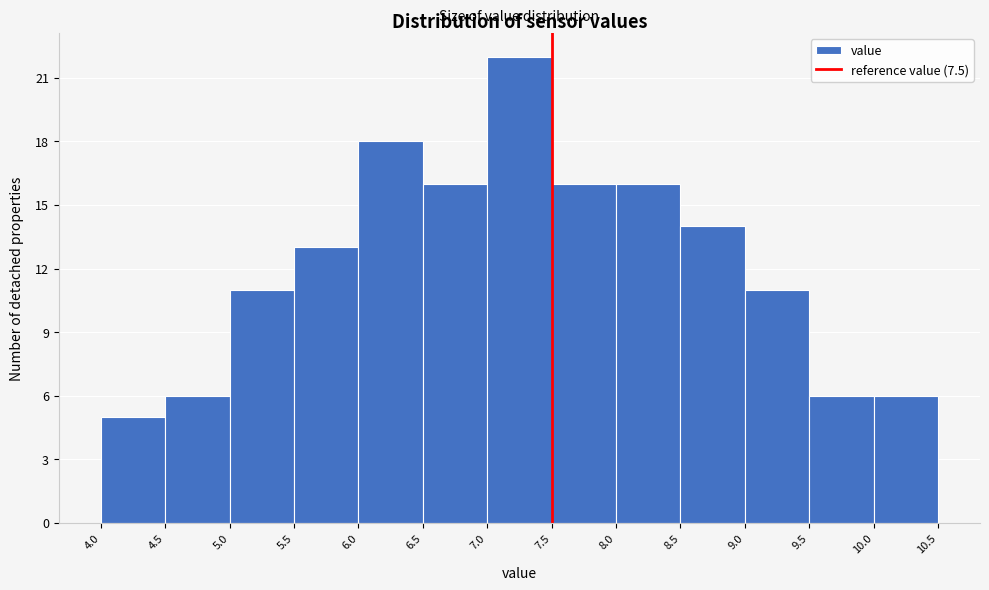

Reading left to right, transcribe this chart: for each bar, give the range it covers on the x-axis and its height. The values are not printed on the chart, so give them approximately, as read against the axis.

4.0 to 4.5: 5
4.5 to 5.0: 6
5.0 to 5.5: 11
5.5 to 6.0: 13
6.0 to 6.5: 18
6.5 to 7.0: 16
7.0 to 7.5: 22
7.5 to 8.0: 16
8.0 to 8.5: 16
8.5 to 9.0: 14
9.0 to 9.5: 11
9.5 to 10.0: 6
10.0 to 10.5: 6